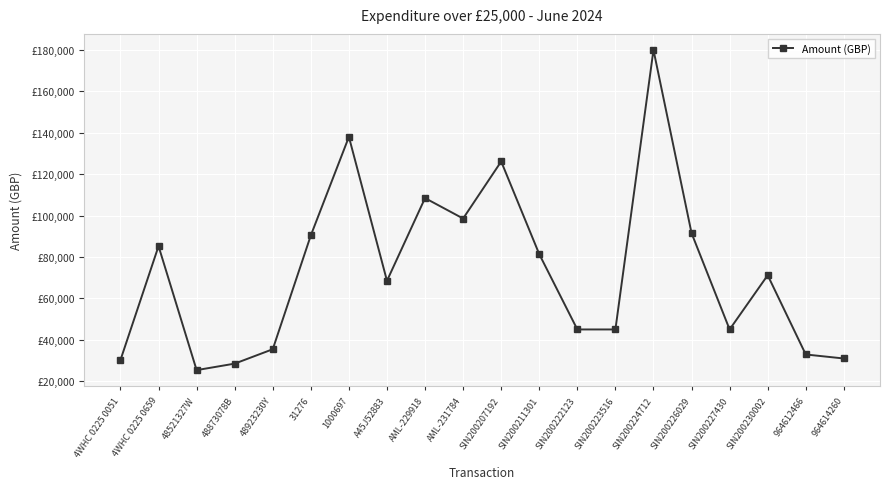

Rank the categories by value from lowest to highest.

48521327W, 48873078B, 4WHC 0225 0051, 964614260, 964612466, 48923230Y, SIN200222123, SIN200223516, SIN200227430, A45J52883, SIN200230002, SIN200211301, 4WHC 0225 0659, 31276, SIN200226029, AML-231784, AML-229918, SIN200207192, 1000697, SIN200224712